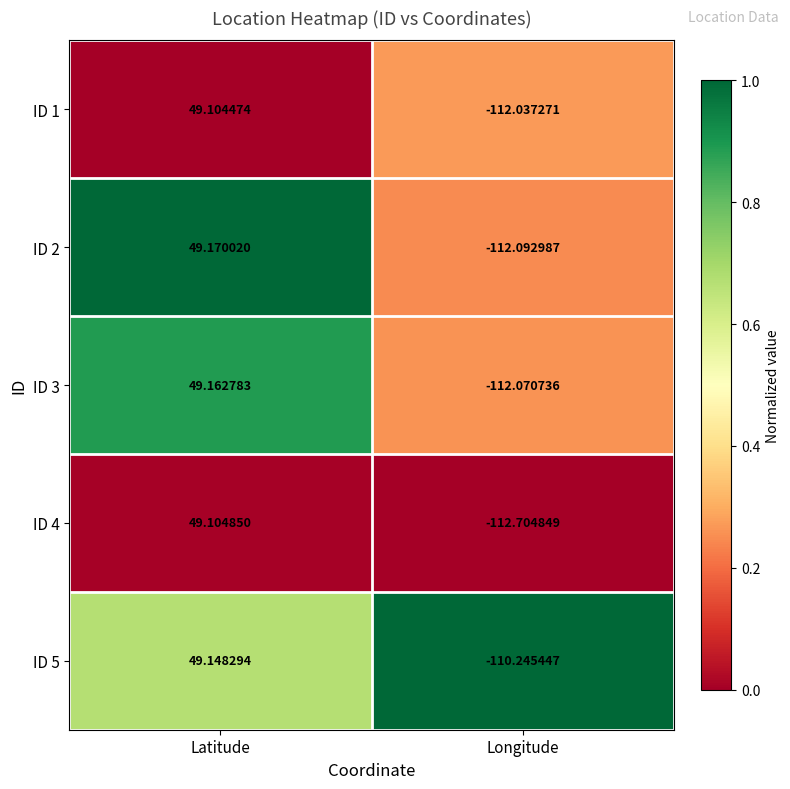

Where does the ID 3 series first go above 49?

Latitude